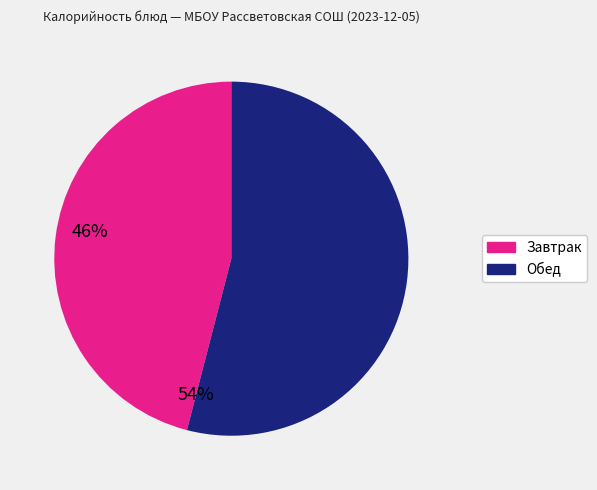

Is there a majority slice in this chart?

Yes